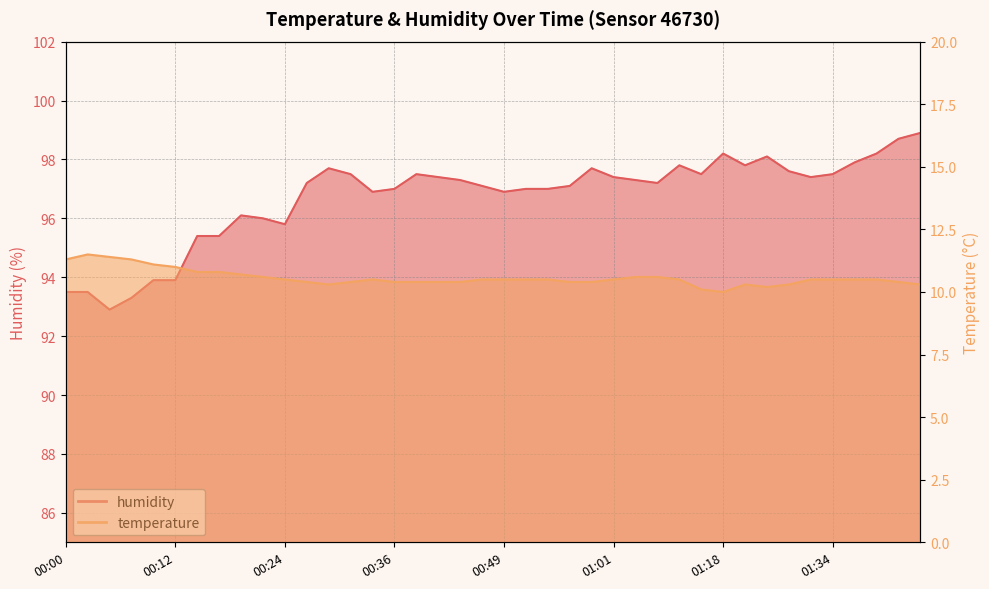

What is the smallest value displayed?

10.0